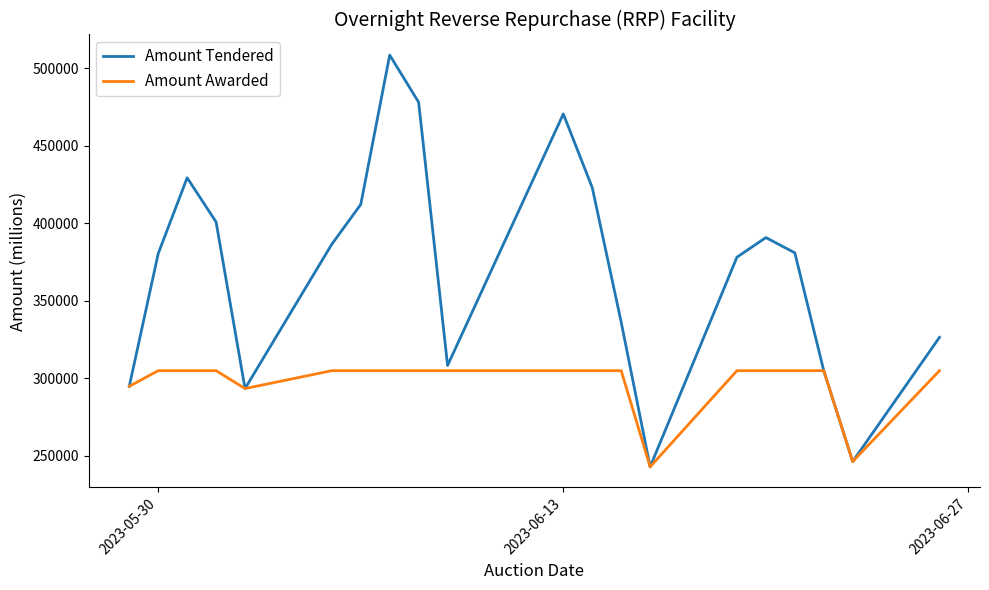

List the series in order of their overall mean, lowest first.

Amount Awarded, Amount Tendered